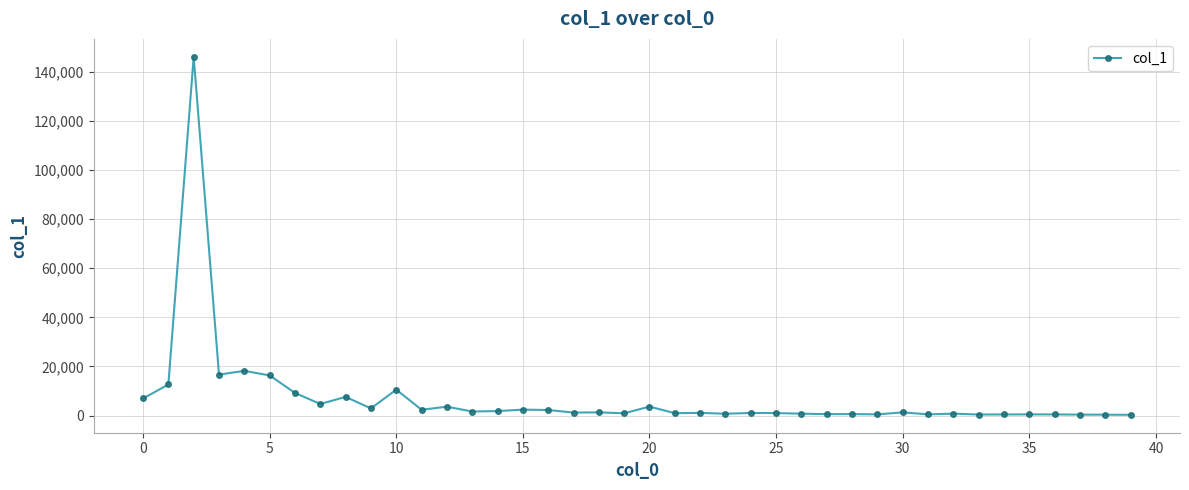

What is the average value?

7141